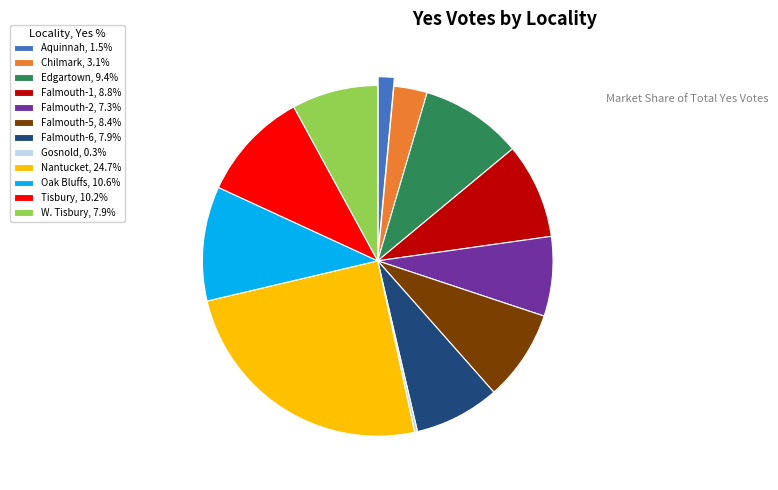

Is Tisbury, 10.2% the majority of the pie?

No